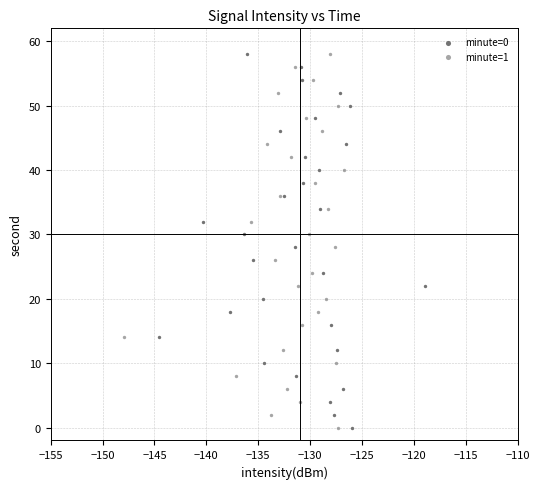

What are all the series names shown in the legend?

minute=0, minute=1